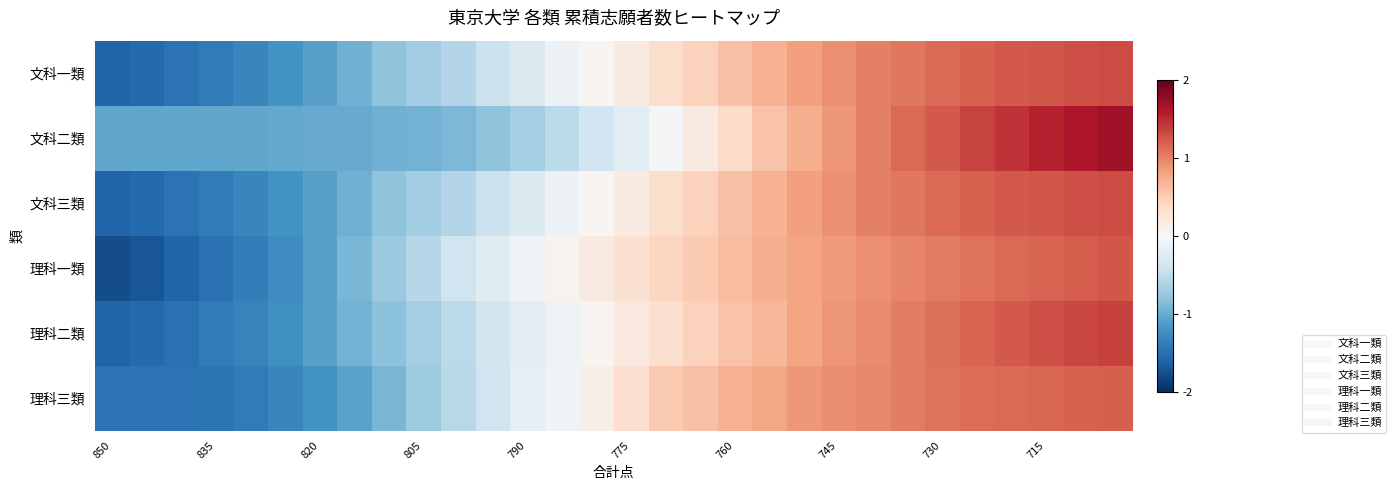

Which series has the widest spread of values?

理科一類